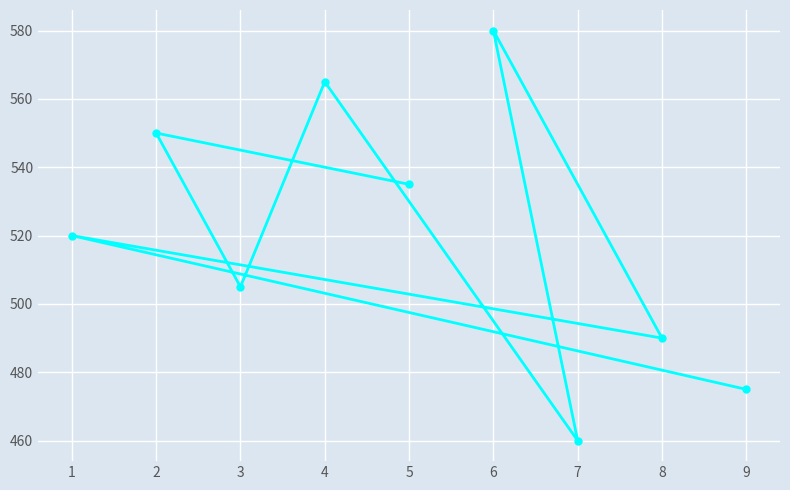

Reading left to right, what are all the values shown in this chart?

1=520	2=550	3=505	4=565	5=535	6=580	7=460	8=490	9=475